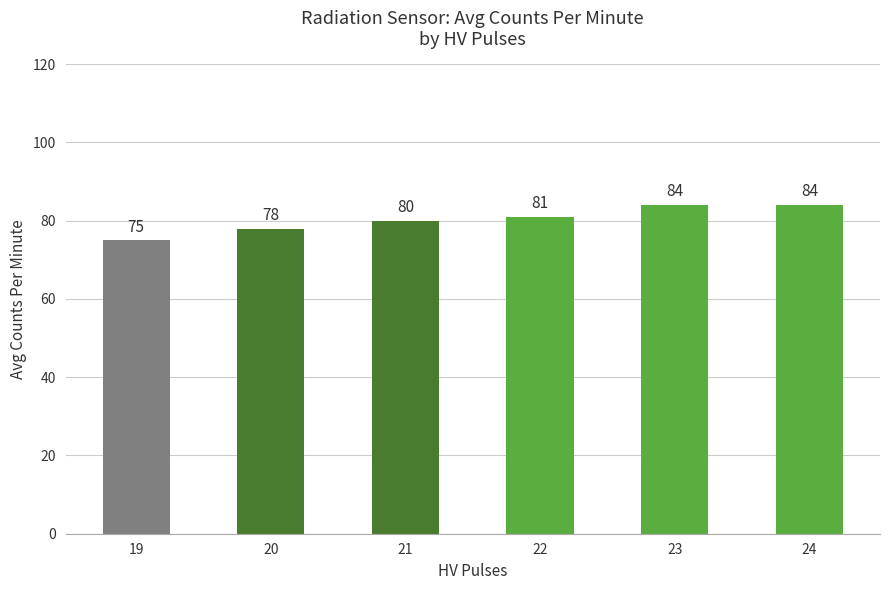

The chart shows a value of 75 at 19. True or false?

True